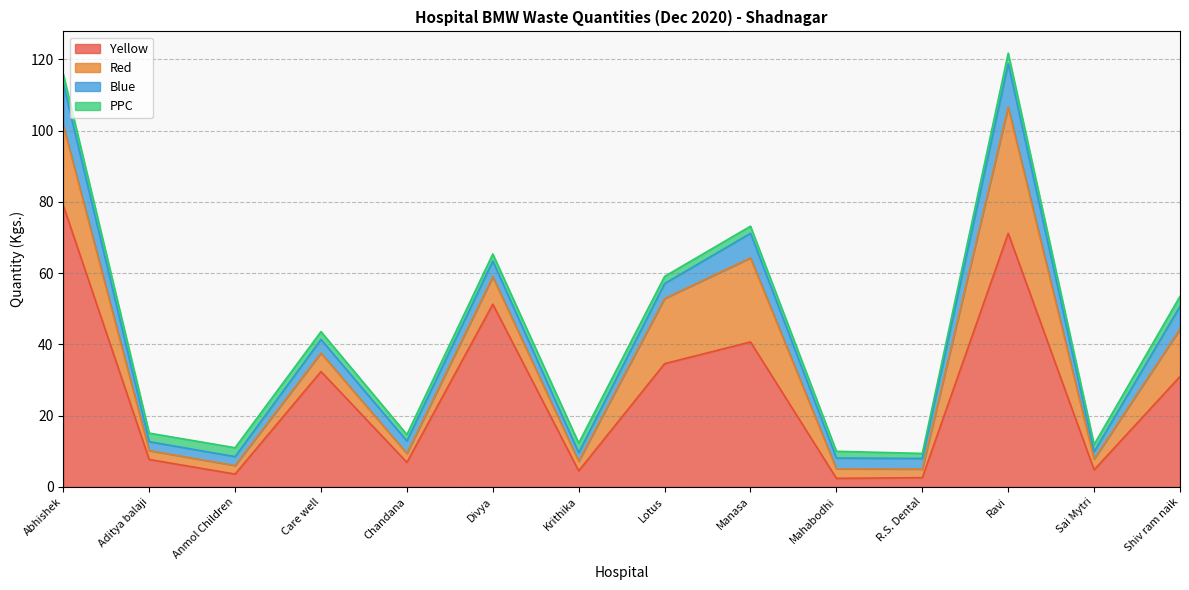

Does the chart have visible grid lines?

Yes